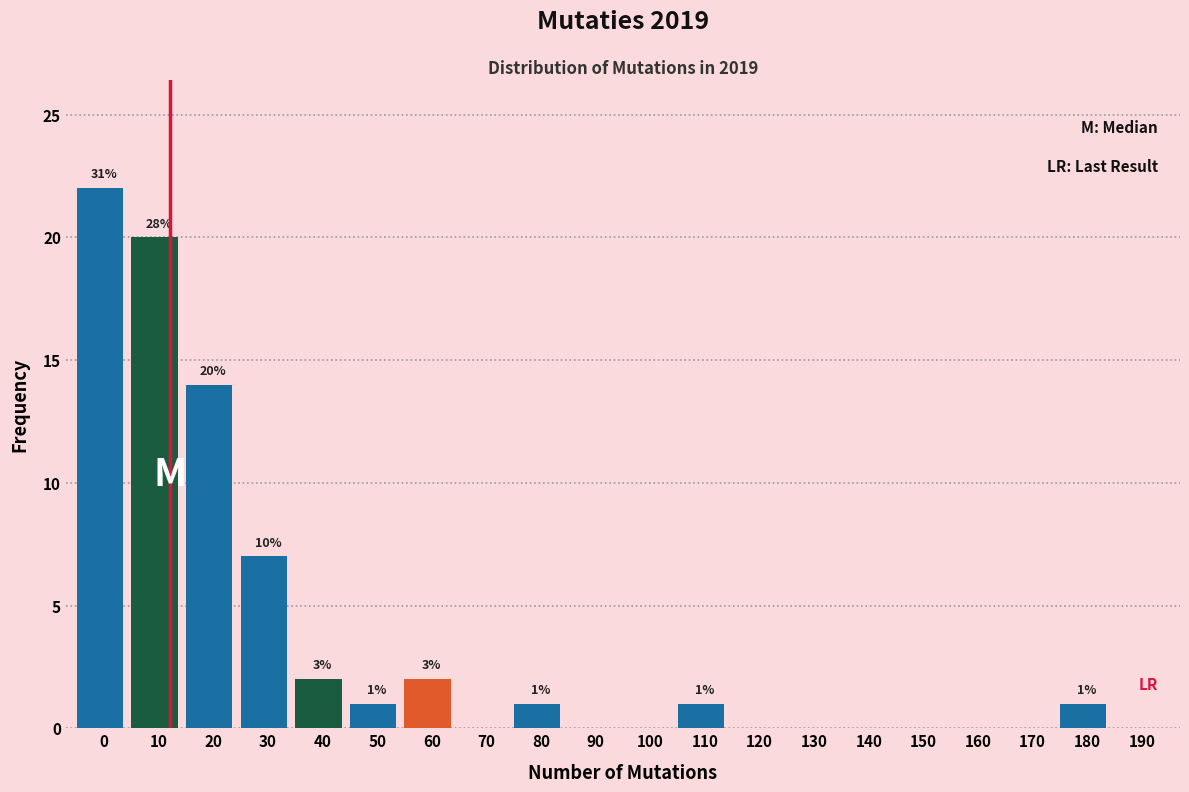

Reading left to right, extract all data points from this chart.

0=22	10=20	20=14	30=7	40=2	50=1	60=2	70=0	80=1	90=0	100=0	110=1	120=0	130=0	140=0	150=0	160=0	170=0	180=1	190=0